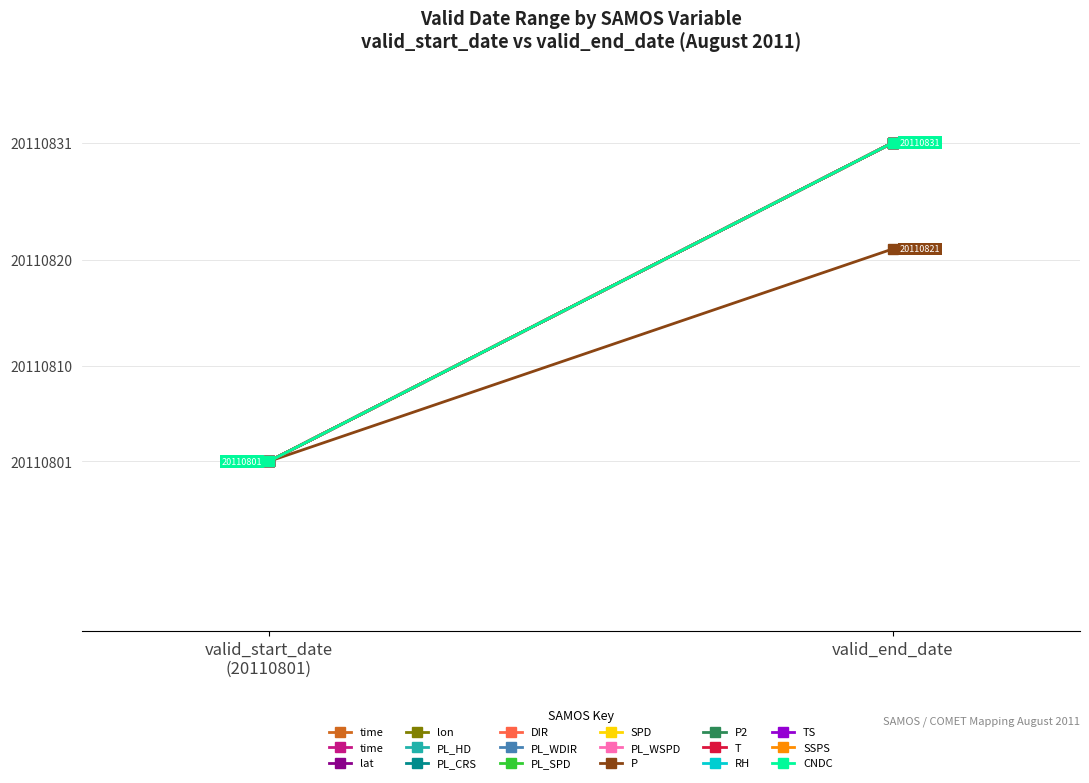

Reading right to left, what are all the values shown in this chart?

time: 20110801	20110801	20110801	20110801	20110801	20110801	20110801	20110801	20110801	20110801	20110801	20110801	20110801	20110801	20110801	20110801	20110801	20110801
valid_end_date: 20110831	20110831	20110831	20110831	20110831	20110831	20110821	20110831	20110831	20110831	20110831	20110831	20110831	20110831	20110831	20110831	20110831	20110831